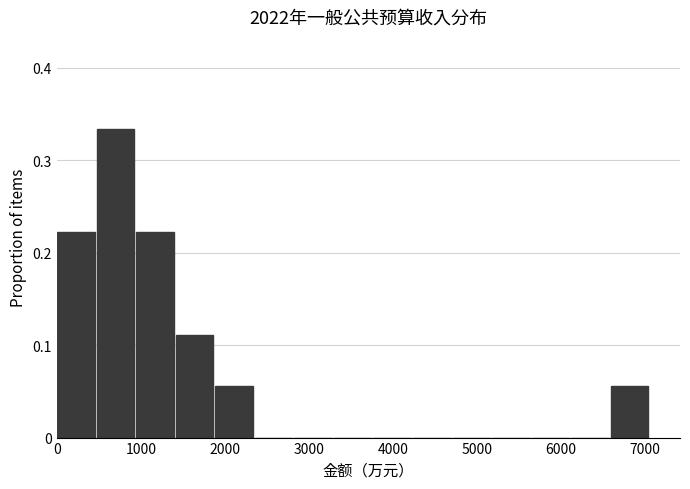

Reading left to right, list every bar in this chart as the range it spans on the x-axis followed by its height. Neither the bar edges nor the heights are printed on the chart, so give them approximately, as read against the axes.

0 to 500: 0.22
500 to 900: 0.33
900 to 1400: 0.22
1400 to 1900: 0.11
1900 to 2400: 0.06
2400 to 2800: 0
2800 to 3300: 0
3300 to 3800: 0
3800 to 4200: 0
4200 to 4700: 0
4700 to 5200: 0
5200 to 5600: 0
5600 to 6100: 0
6100 to 6600: 0
6600 to 7100: 0.06